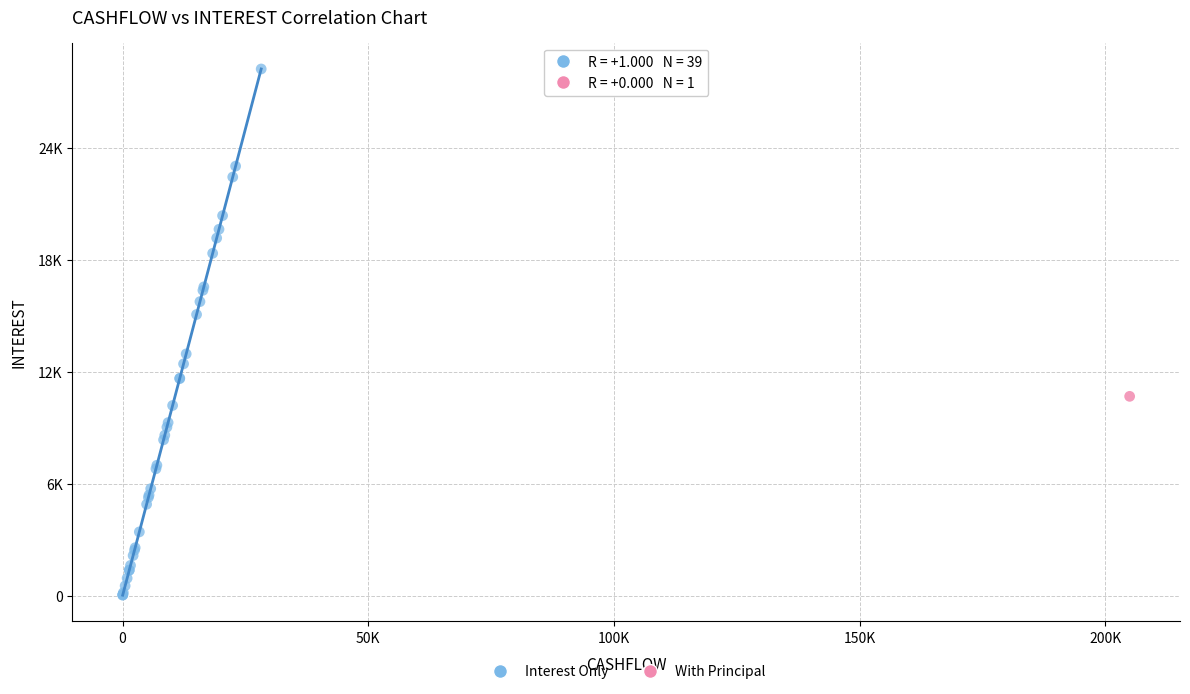

What are all the series names shown in the legend?

Interest Only, With Principal